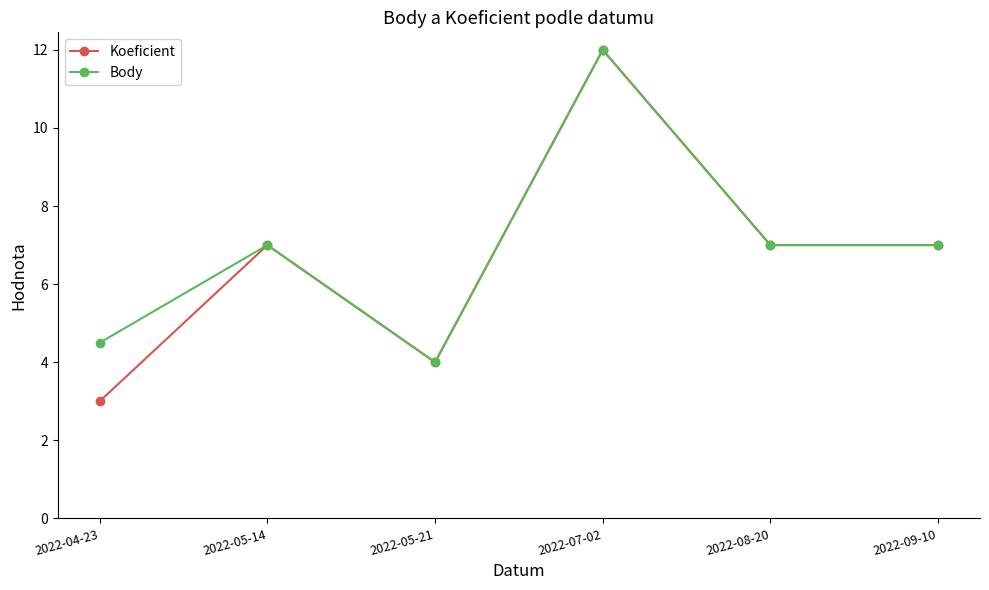

The Koeficient series shows 3.0 at 2022-04-23. True or false?

True